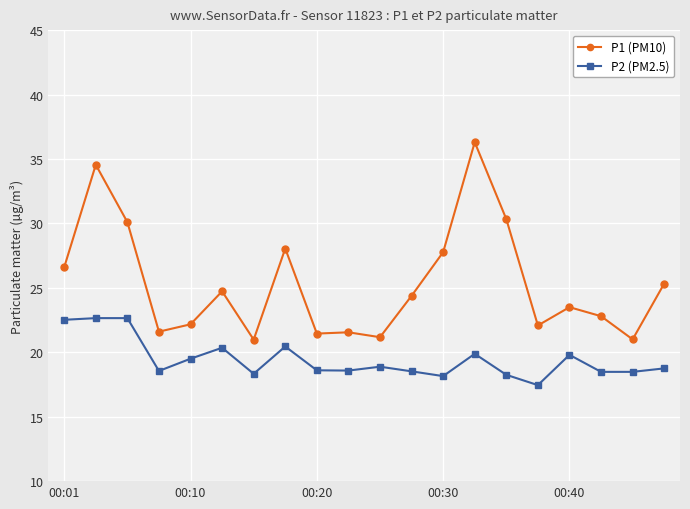

What is the value of the P1 (PM10) point at the 19th from the left?

21.0